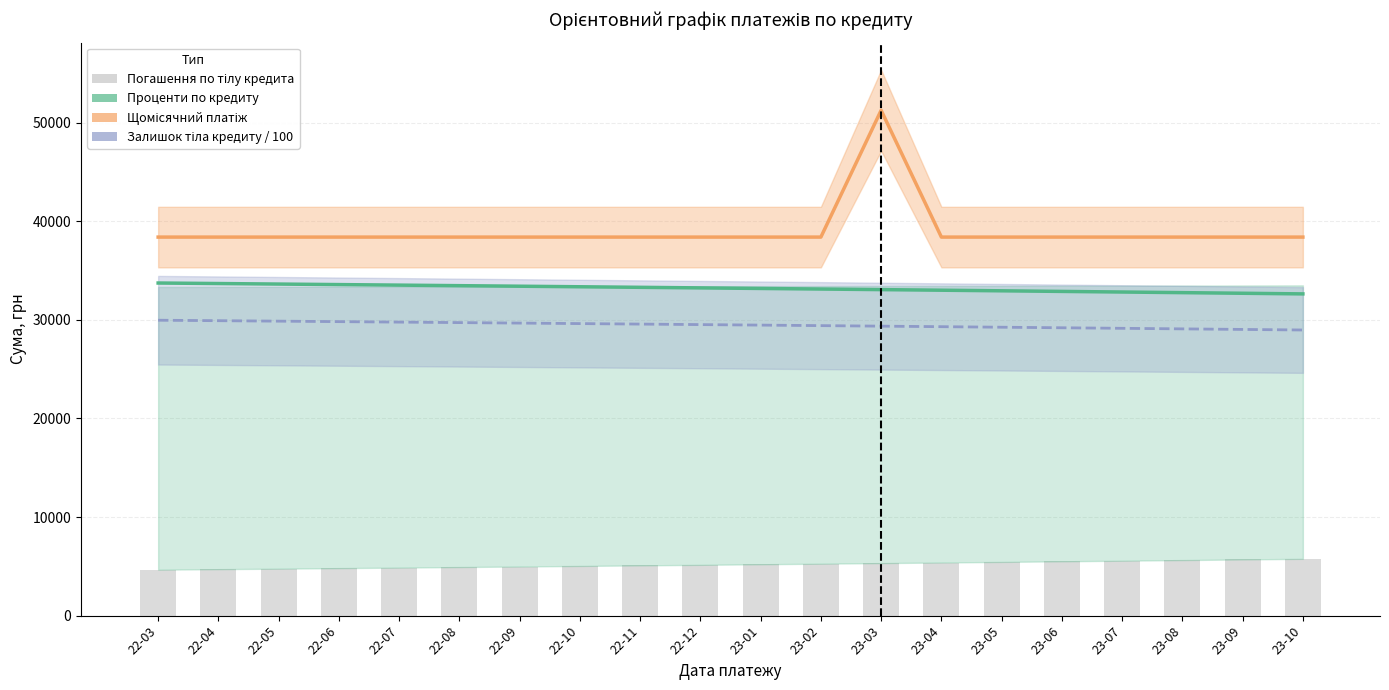

Which series changed the most between 23-02 and 23-08?

Проценти по кредиту (Estimate)